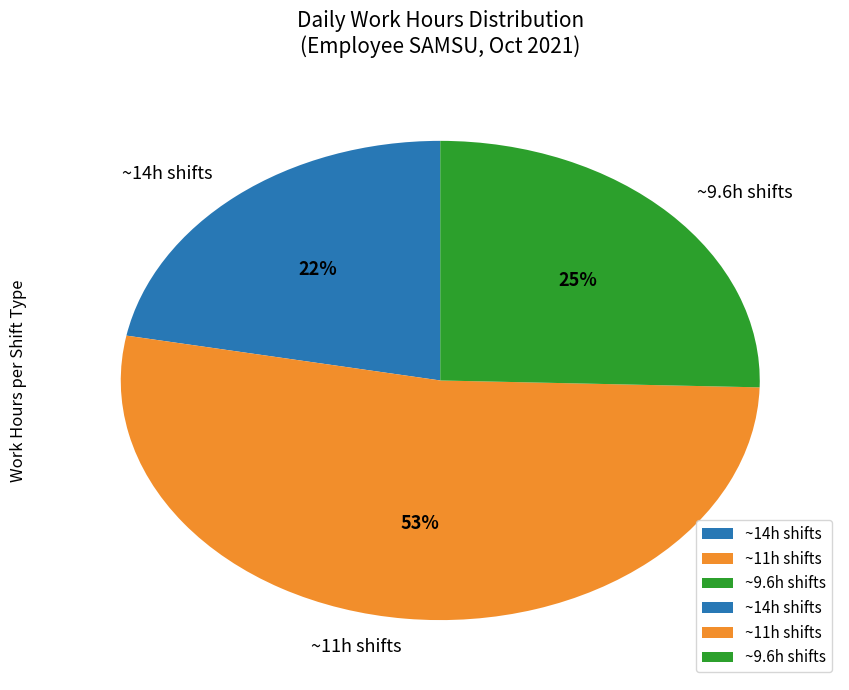

To the nearest percent, what portion does ~14h shifts represent?

22%